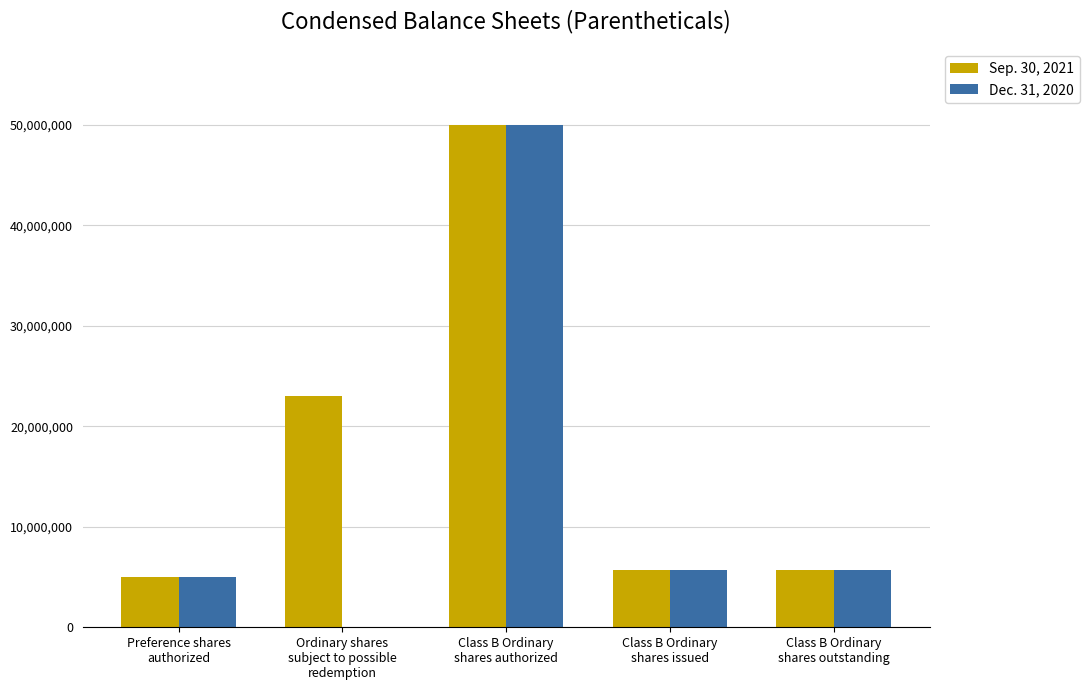

Which series has the largest total across all categories?

Sep. 30, 2021